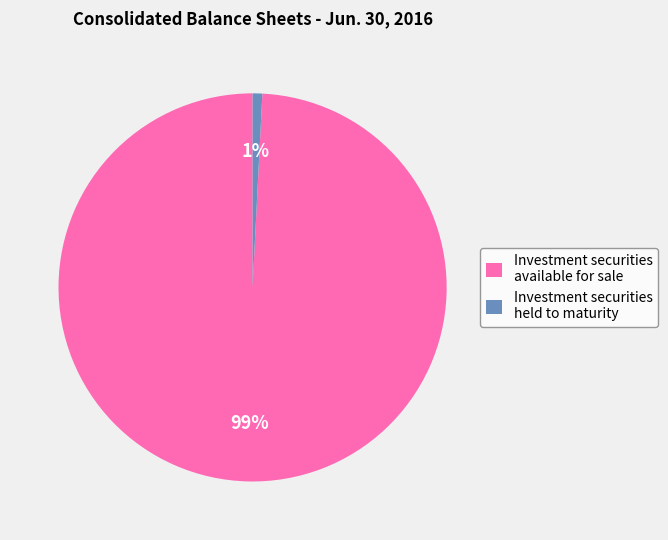

Which slice is the smallest?

Investment securities held to maturity